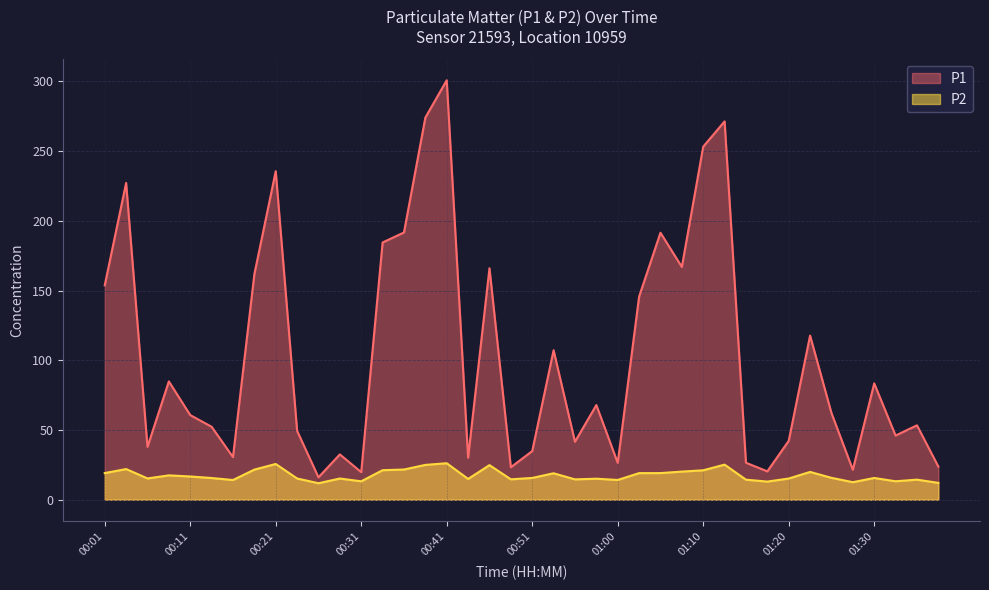

How many interior local peaks does the P1 series have?

13